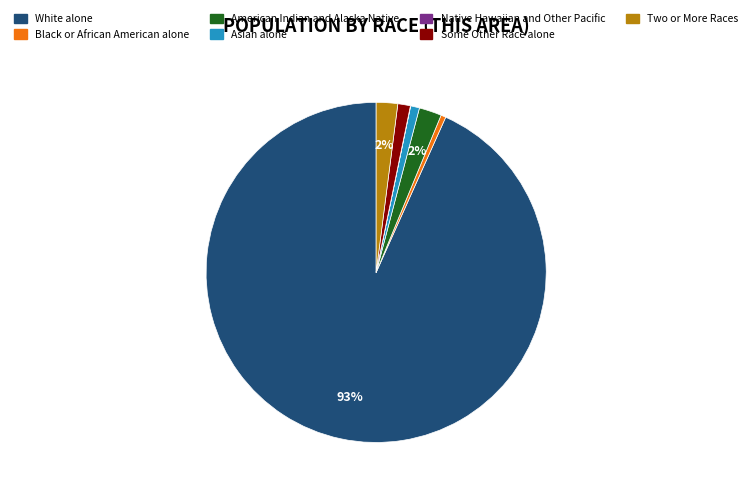

To the nearest percent, what percentage of the pie is American Indian and Alaska Native?

2%